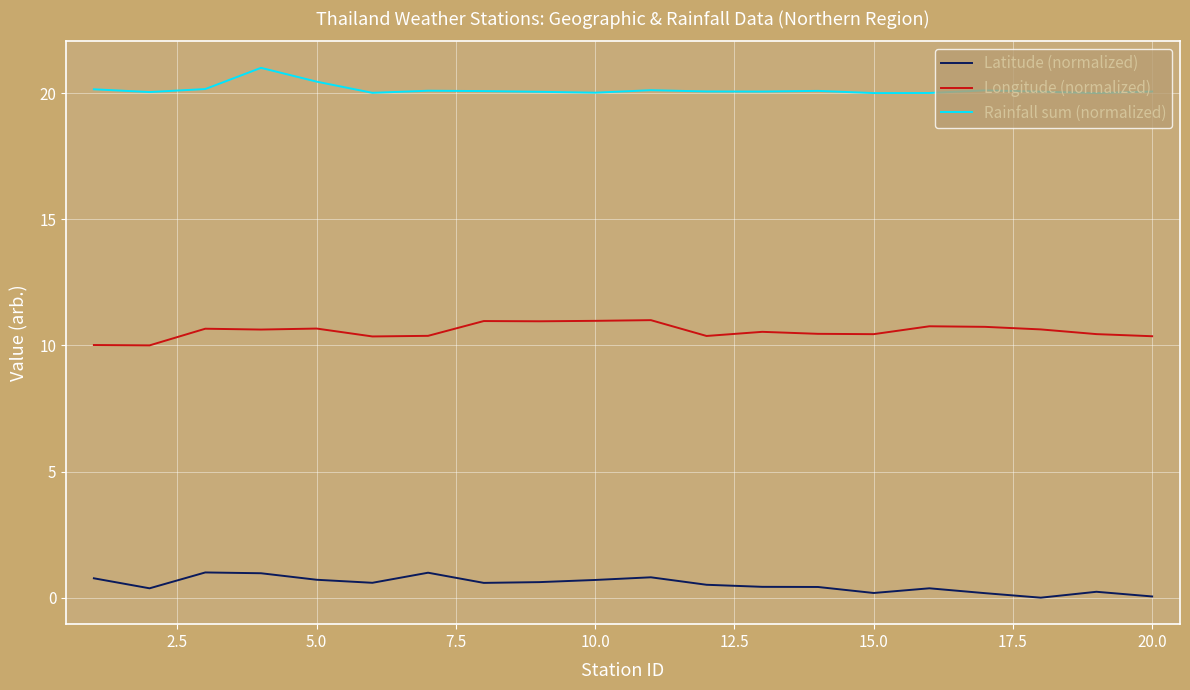

Does the chart have visible grid lines?

Yes